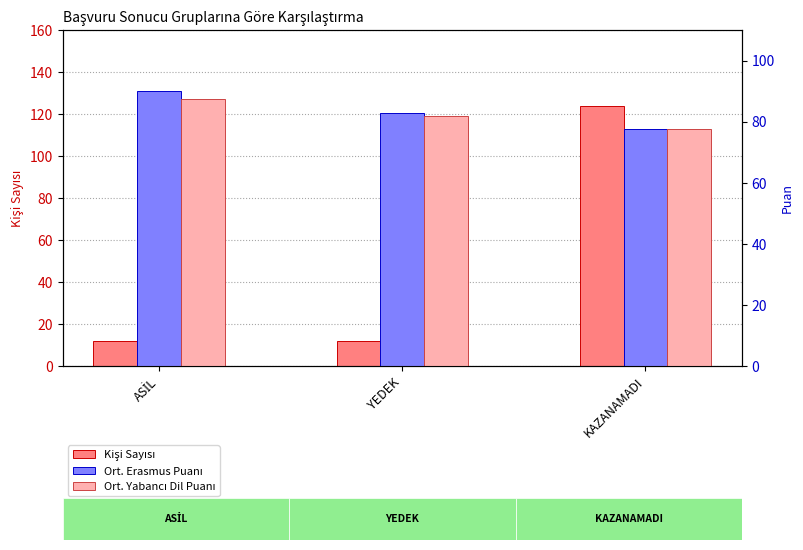

Where is Ort. Erasmus Puanı nearest to the value 83?

YEDEK